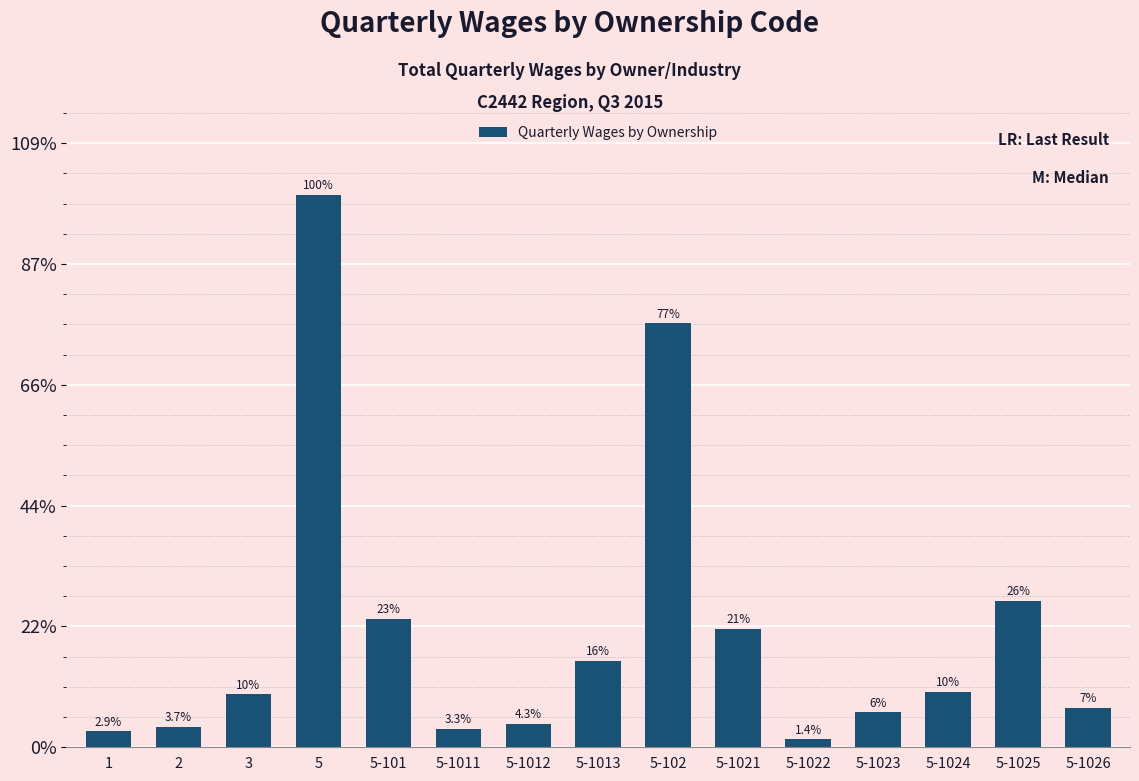

Are the bars grouped side by side (vs. stacked)?

No